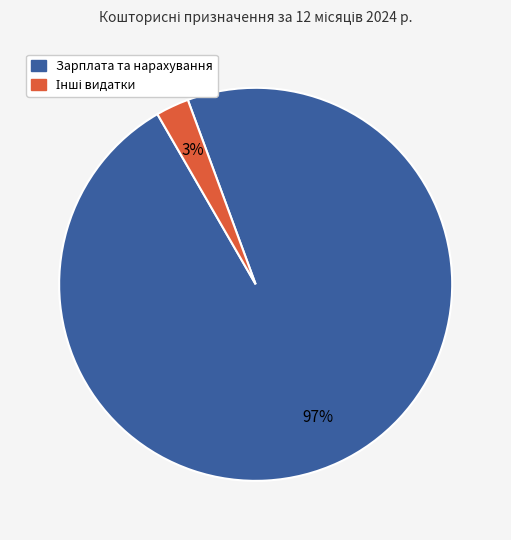

Does any single category account for the majority?

Yes